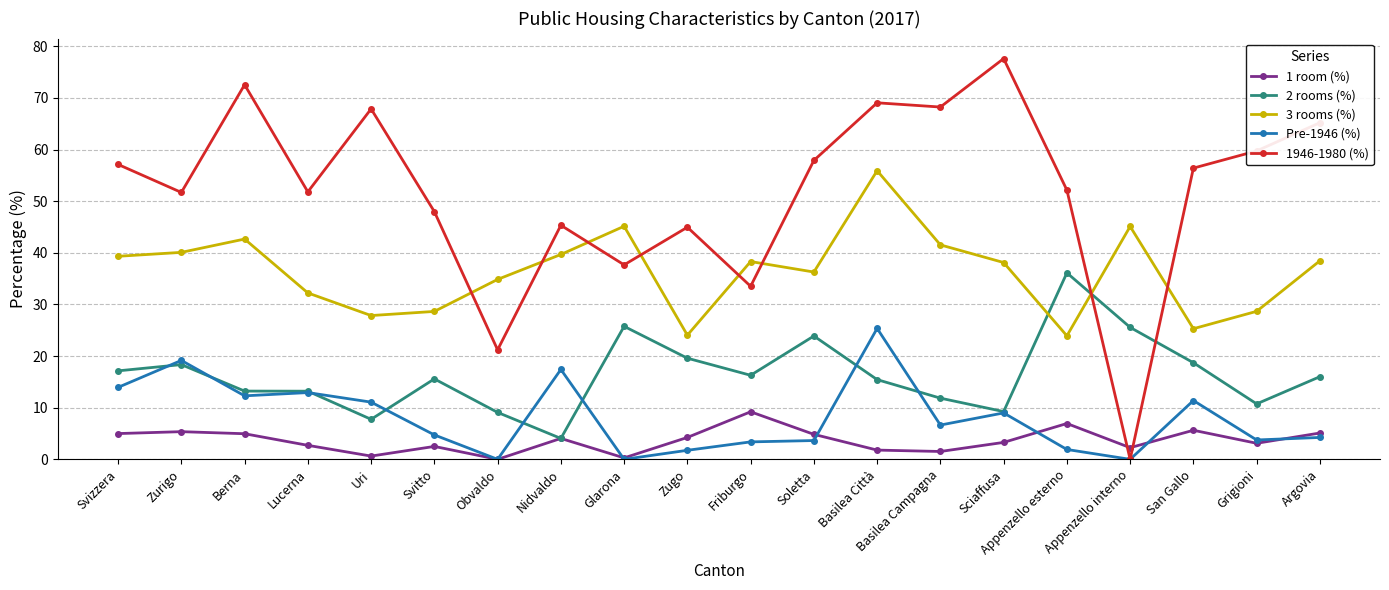

Between Friburgo and Grigioni, which series saw the biggest shift?

1946-1980 (%)